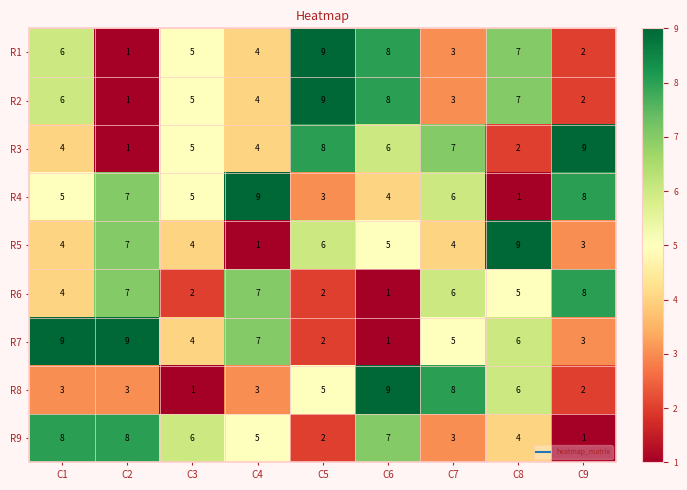

What is the sum of the R8 values at C1 and C2?

6